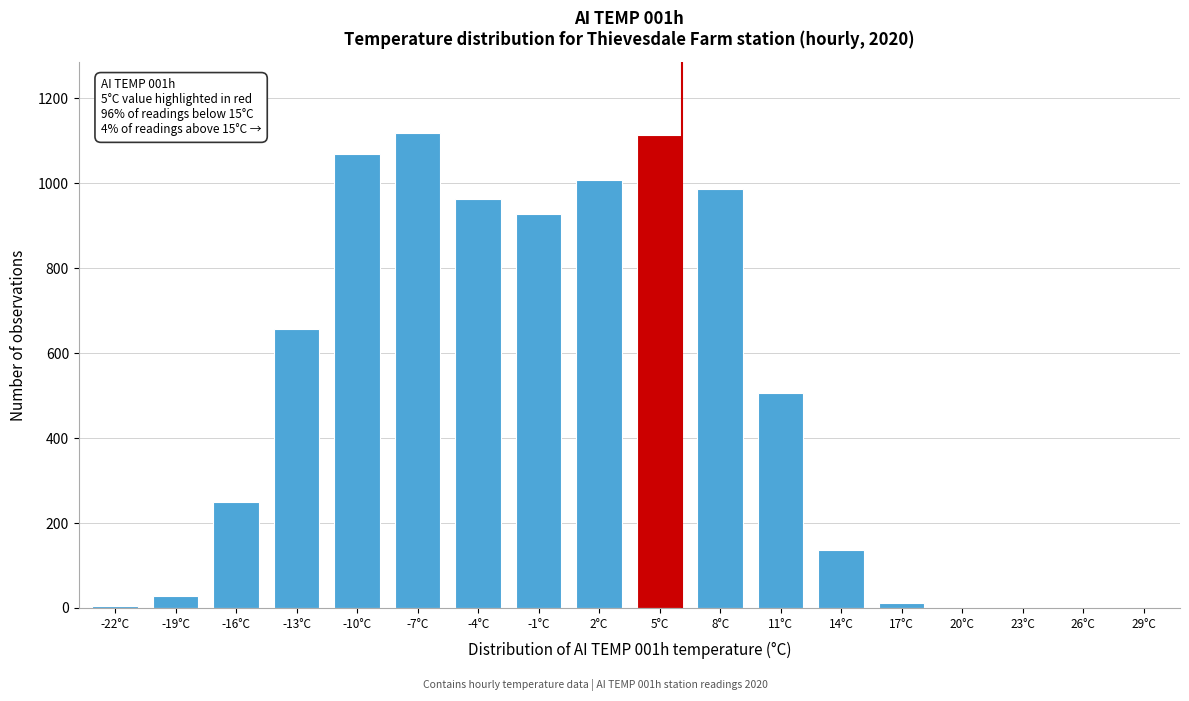

Between 26°C and -19°C, which is larger?

-19°C